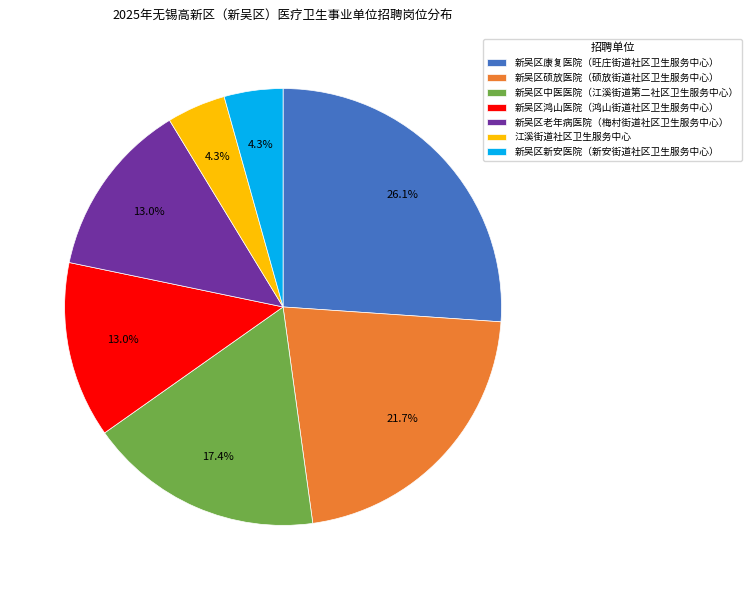

Does any single category account for the majority?

No